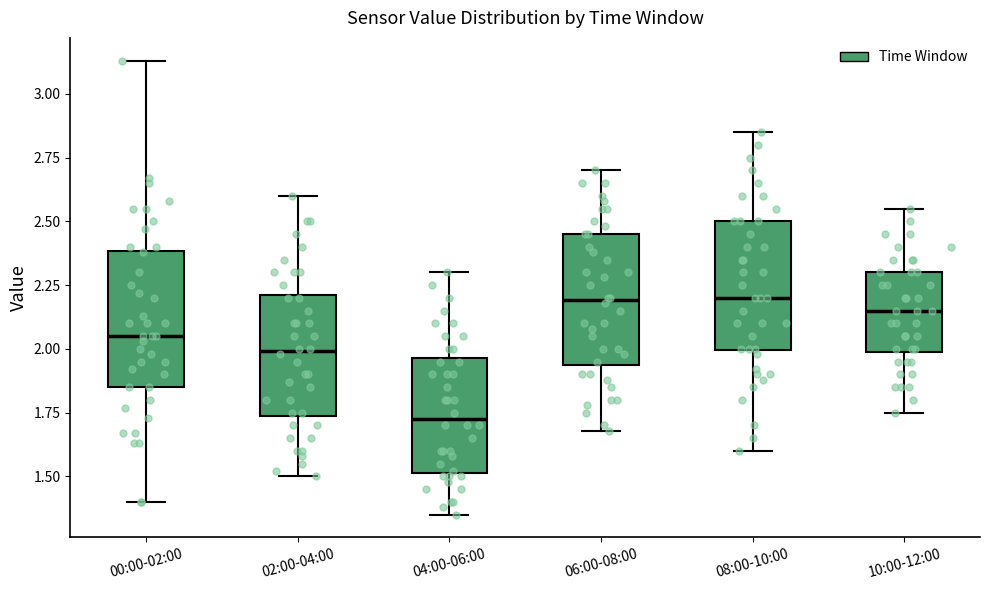

Reading left to right, read every box against the y-axis: the position of its median line, the range the box covers, and the ends of its whiskers. The values are not printed on the chart, so give them approximately, as read against the axis.

00:00-02:00: median 2.05, box 1.85 to 2.40, whiskers 1.40 to 3.15
02:00-04:00: median 2.00, box 1.75 to 2.20, whiskers 1.50 to 2.60
04:00-06:00: median 1.75, box 1.50 to 1.95, whiskers 1.35 to 2.30
06:00-08:00: median 2.20, box 1.95 to 2.45, whiskers 1.70 to 2.70
08:00-10:00: median 2.20, box 2.00 to 2.50, whiskers 1.60 to 2.85
10:00-12:00: median 2.15, box 2.00 to 2.30, whiskers 1.75 to 2.55